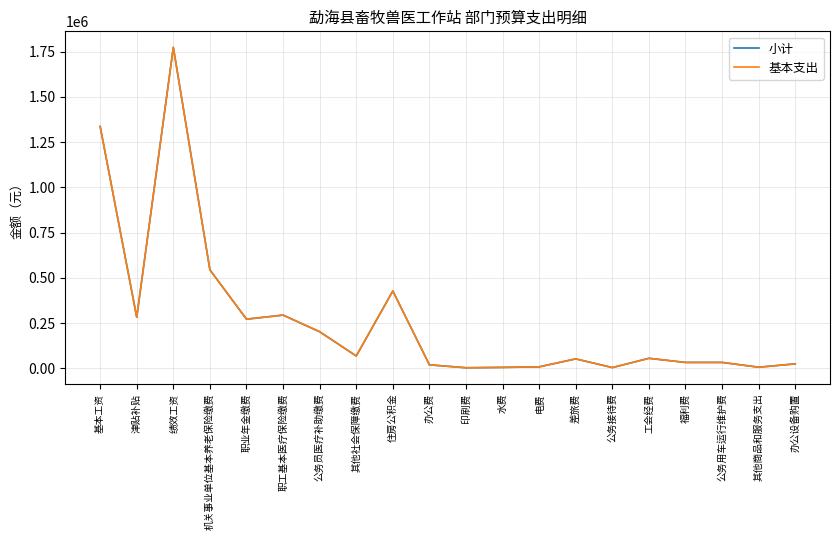

Which series has the largest total across all categories?

小计